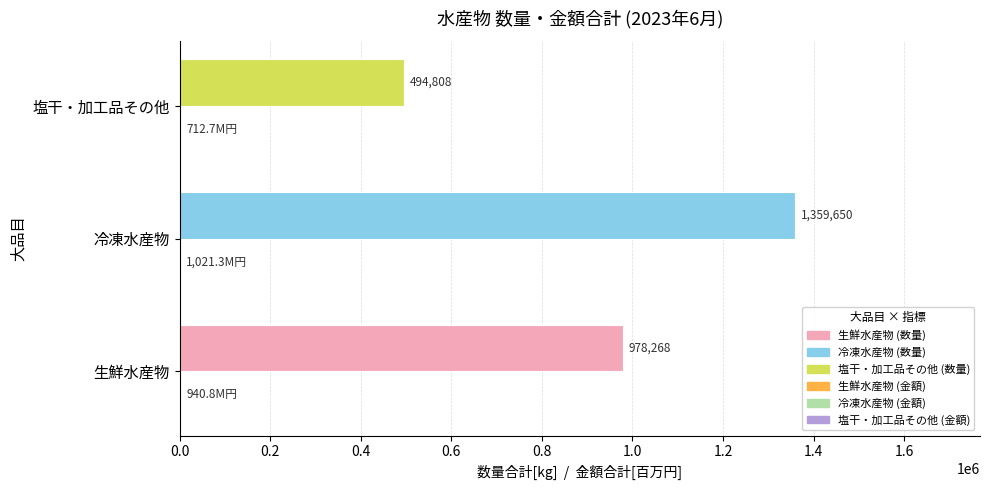

At which category is the sum across all series the highest?

冷凍水産物